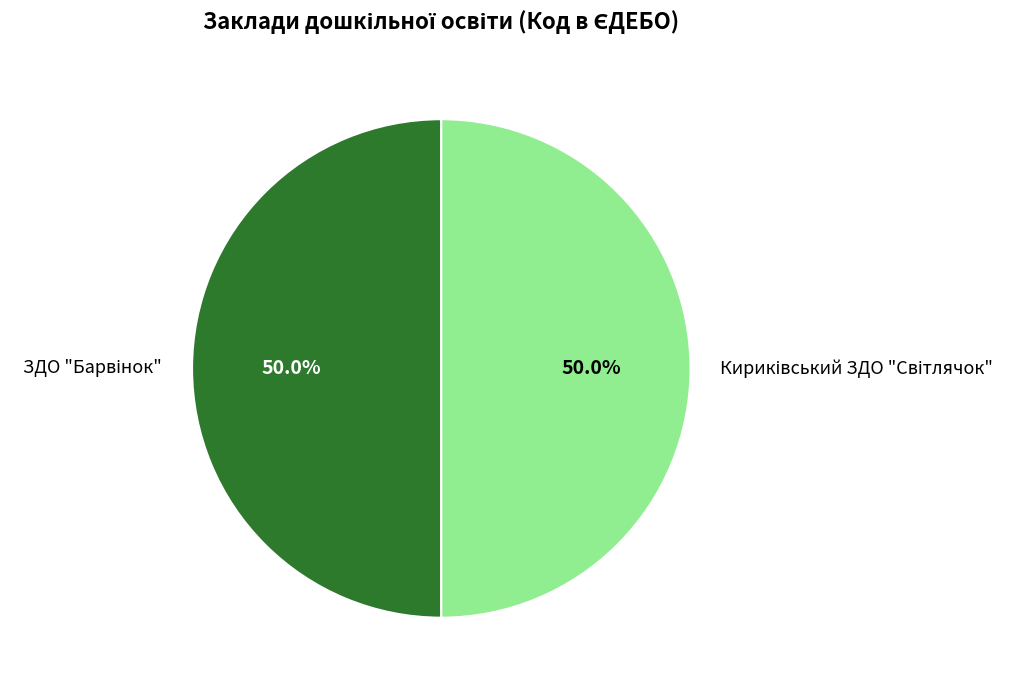

Is Кириківський ЗДО "Світлячок" the majority of the pie?

No